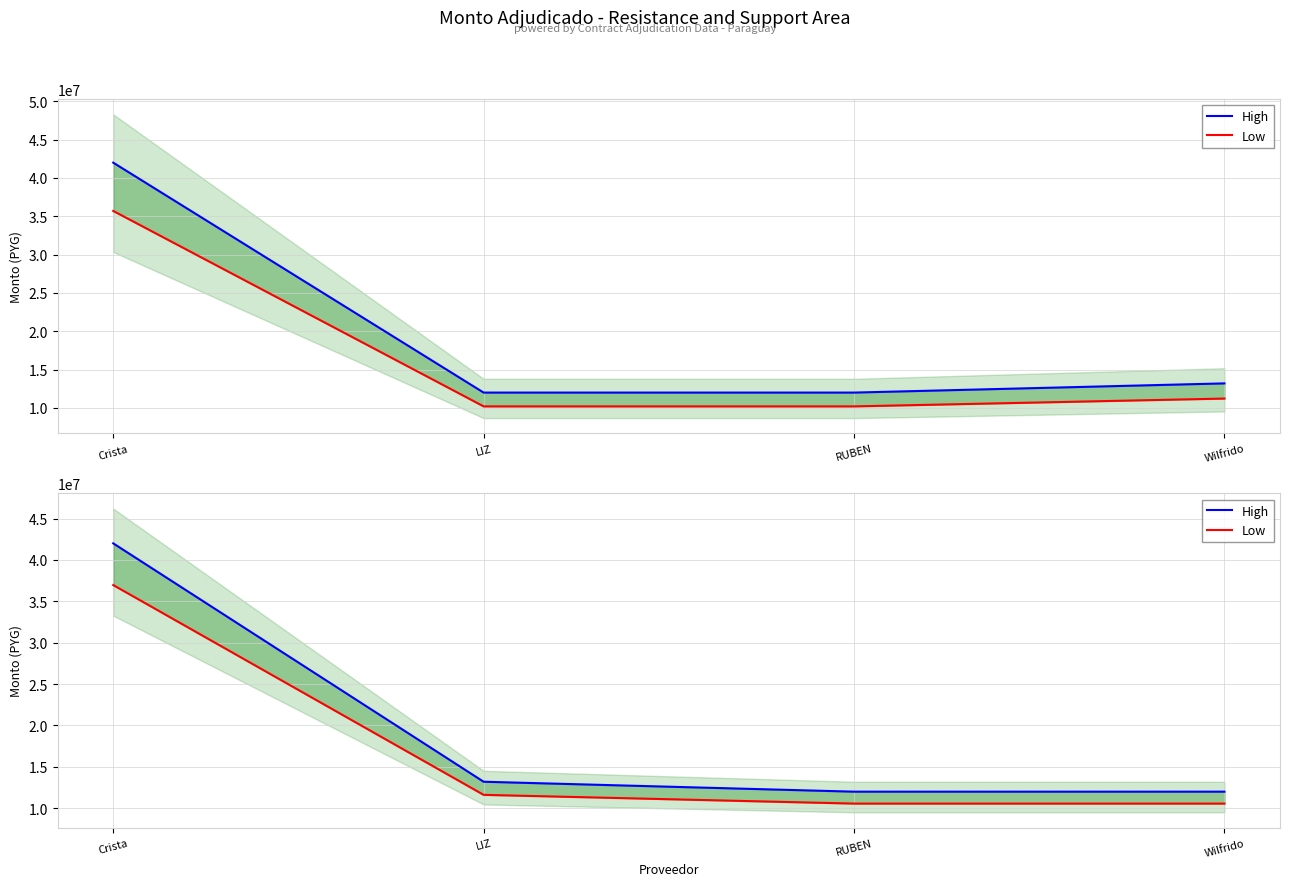

True or false: Low and High cross at least once.

False